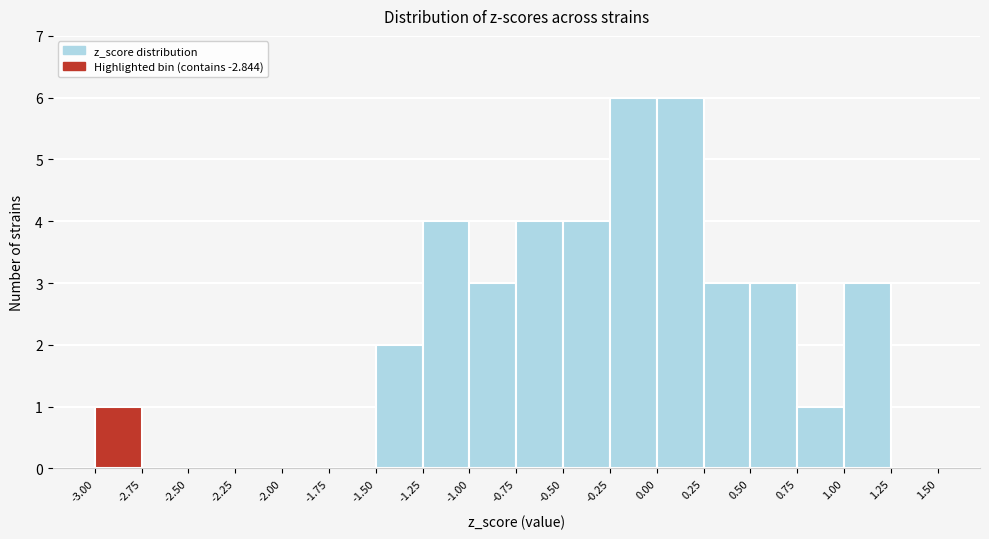

Reading left to right, transcribe this chart: for each bar, give the range it covers on the x-axis and its height. The values are not printed on the chart, so give them approximately, as read against the axis.

-3.00 to -2.75: 1
-2.75 to -2.50: 0
-2.50 to -2.25: 0
-2.25 to -2.00: 0
-2.00 to -1.75: 0
-1.75 to -1.50: 0
-1.50 to -1.25: 2
-1.25 to -1.00: 4
-1.00 to -0.75: 3
-0.75 to -0.50: 4
-0.50 to -0.25: 4
-0.25 to 0.00: 6
0.00 to 0.25: 6
0.25 to 0.50: 3
0.50 to 0.75: 3
0.75 to 1.00: 1
1.00 to 1.25: 3
1.25 to 1.50: 0